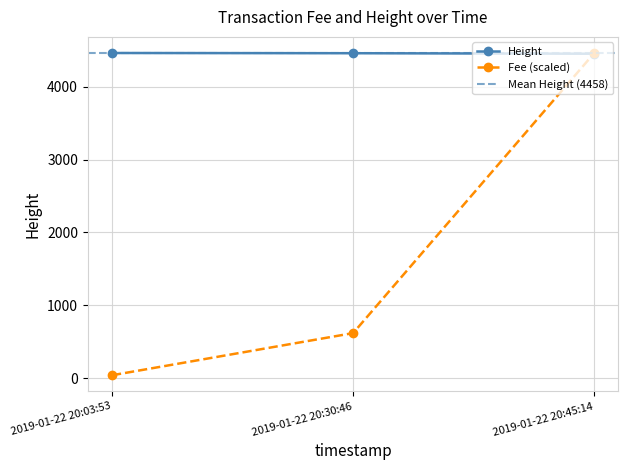

What is the difference between the highest and lowest values at 2019-01-22 20:03:53?

4423.2